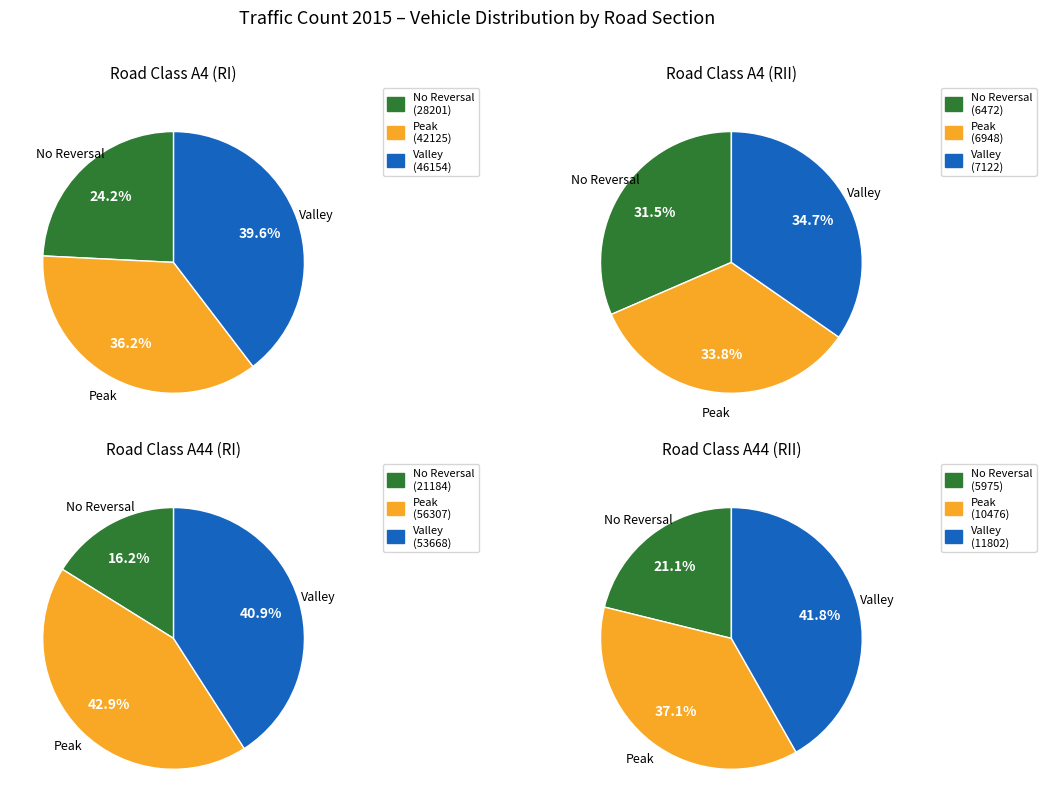

Does A 4 represent more than half of the total?

No